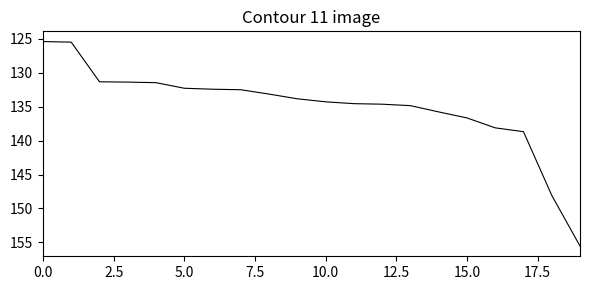

What is the average value?

135.0